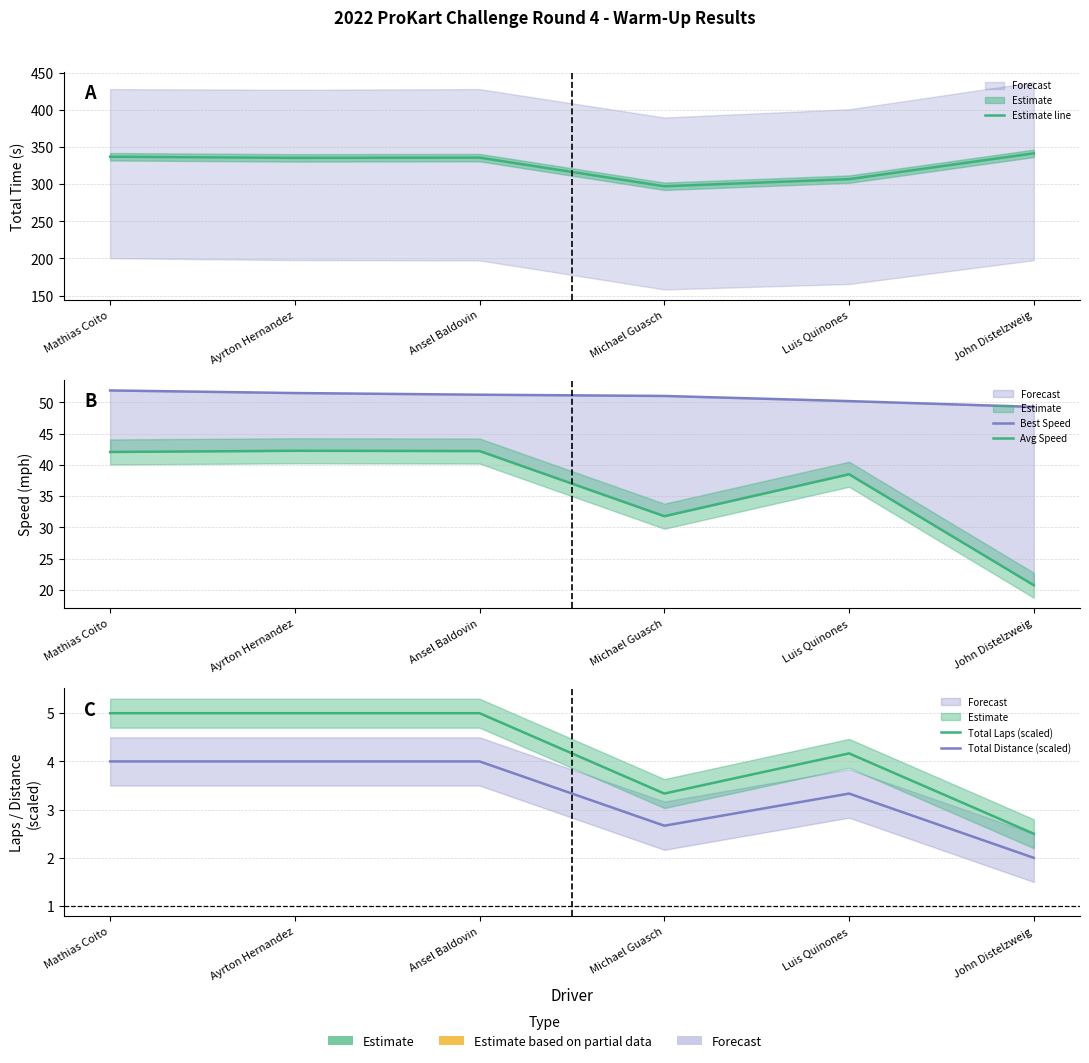

What are all the series names shown in the legend?

Estimate line, Best Speed, Avg Speed, Total Laps (scaled), Total Distance (scaled)